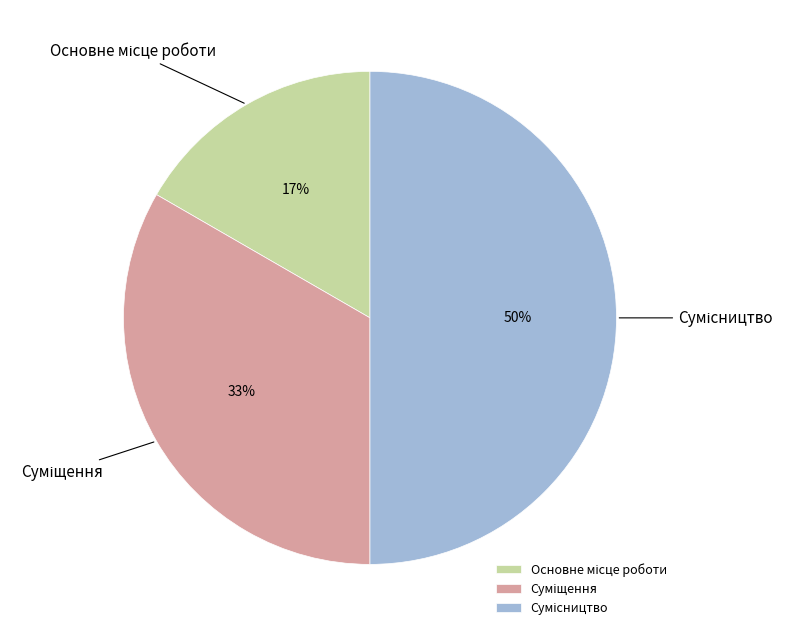

To the nearest percent, what is the difference between the largest and smallest slice percentages?

33%